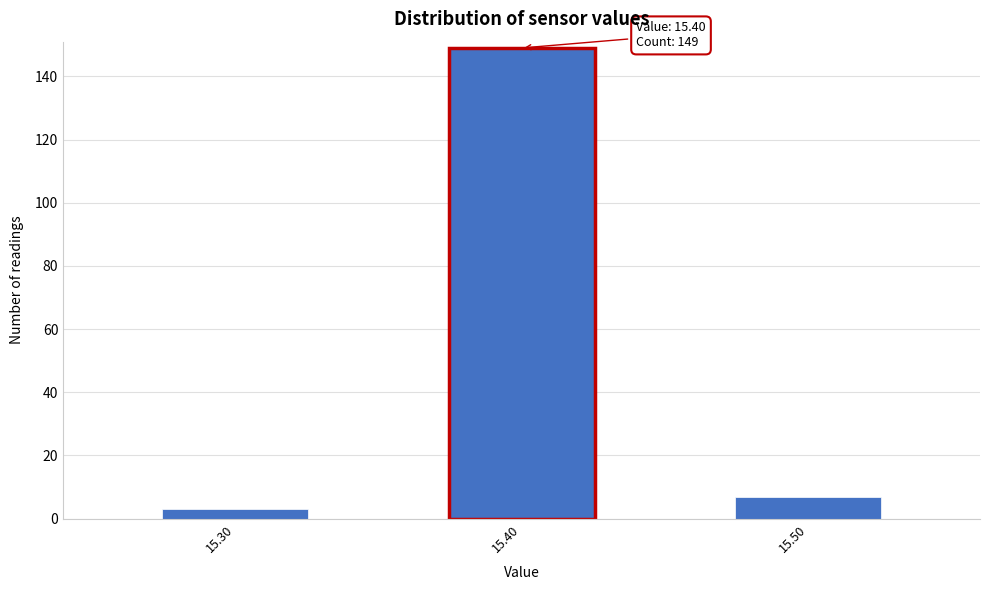

Reading left to right, transcribe all the data shown in this chart.

3	149	7